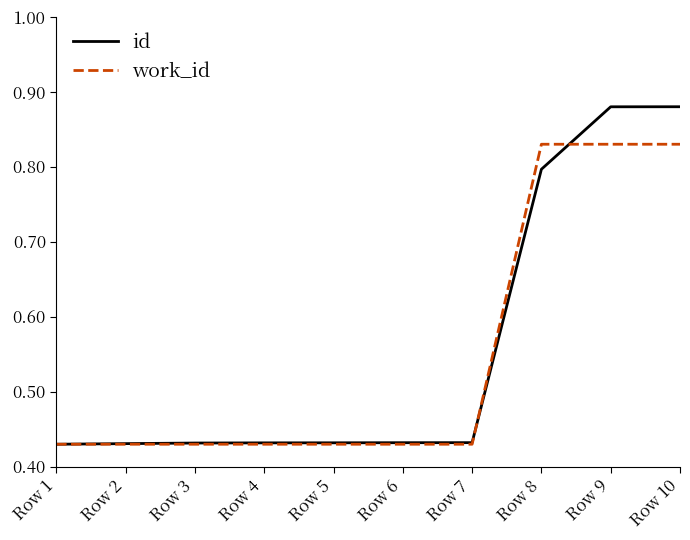

Is the value of work_id at Row 9 greater than the value of id at Row 2?

Yes